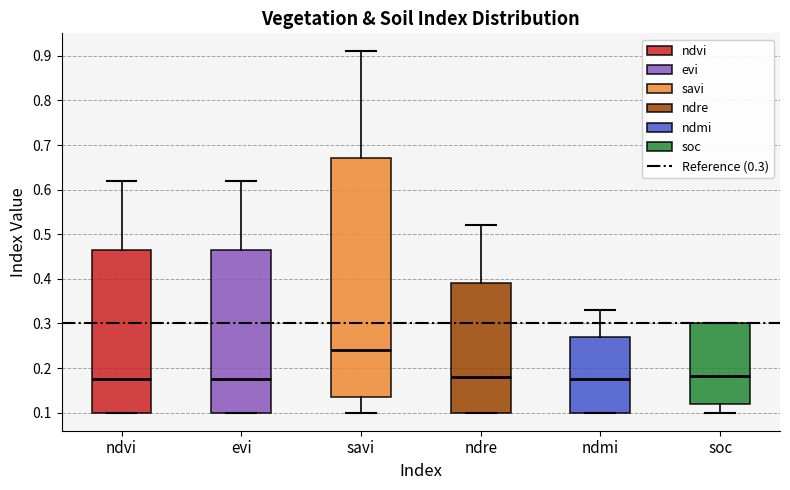

Reading left to right, transcribe this box plot: for each box, give where its median line is, the range the box spans, and where its two whiskers end, as read against the y-axis. The values are not printed on the chart, so give them approximately, as read against the axis.

ndvi: median 0.18, box 0.10 to 0.47, whiskers 0.10 to 0.62
evi: median 0.18, box 0.10 to 0.47, whiskers 0.10 to 0.62
savi: median 0.24, box 0.14 to 0.67, whiskers 0.10 to 0.91
ndre: median 0.18, box 0.10 to 0.39, whiskers 0.10 to 0.52
ndmi: median 0.18, box 0.10 to 0.27, whiskers 0.10 to 0.33
soc: median 0.18, box 0.12 to 0.30, whiskers 0.10 to 0.30